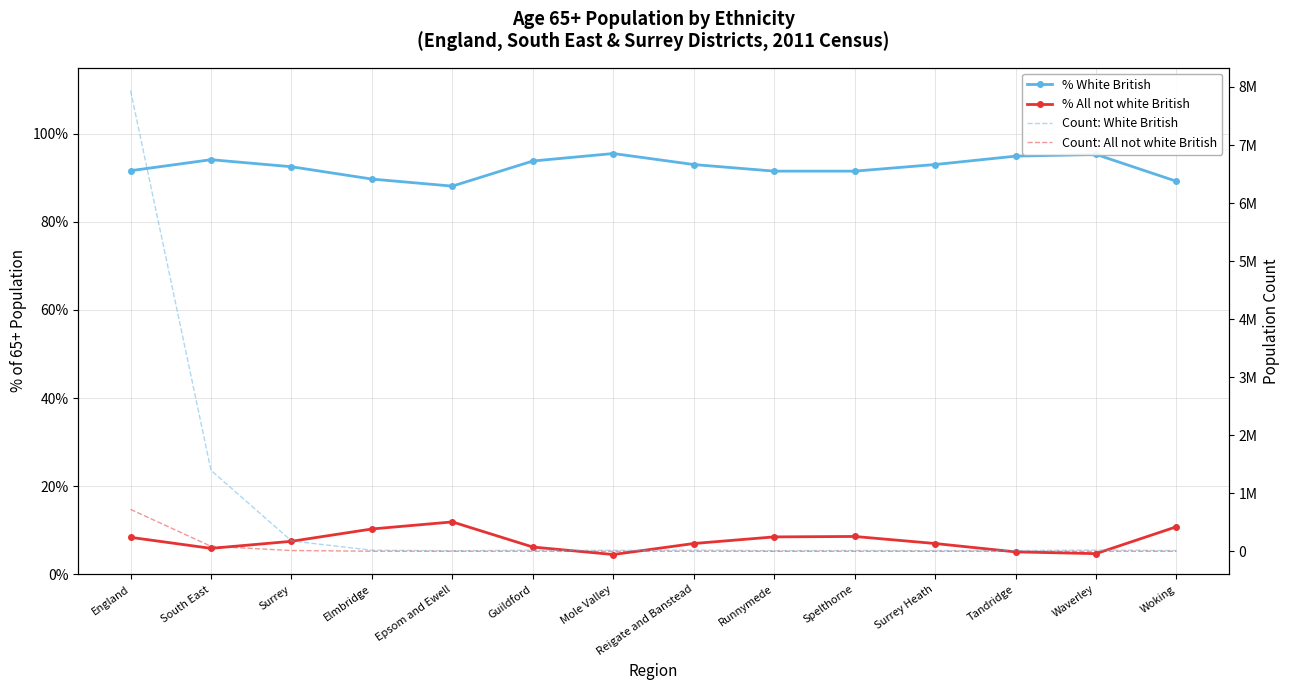

At which label does Count: All not white British first exceed 1496?

England